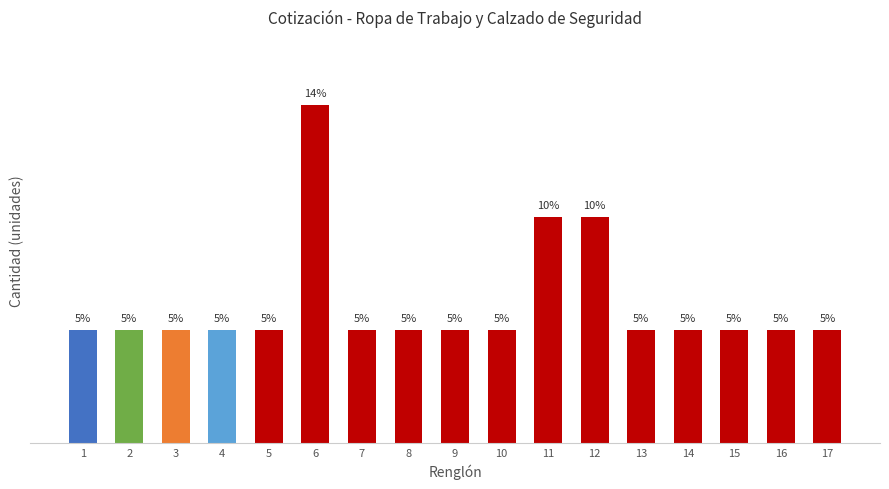

Does the chart contain any negative values?

No